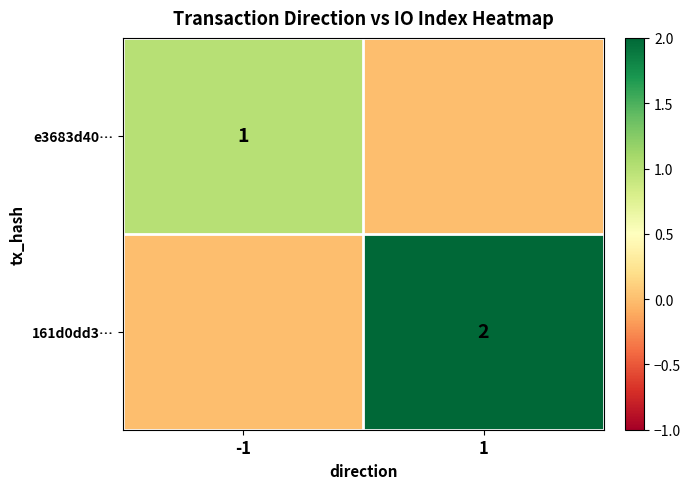

True or false: e3683d40… has a value of 1 at -1.

True